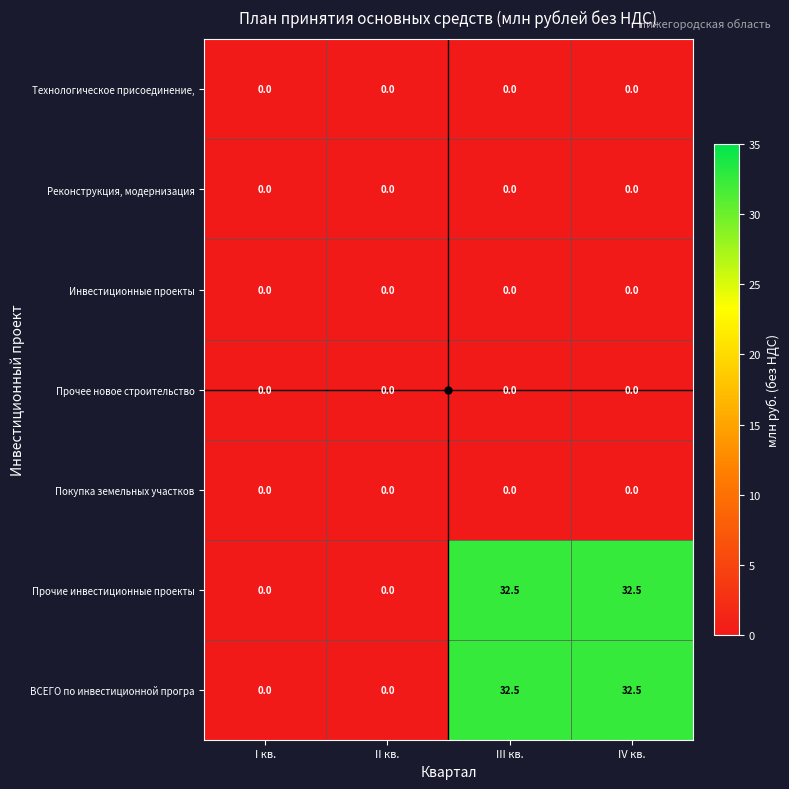

The Технологическое присоединение, series shows 0.0 at III кв.. True or false?

True